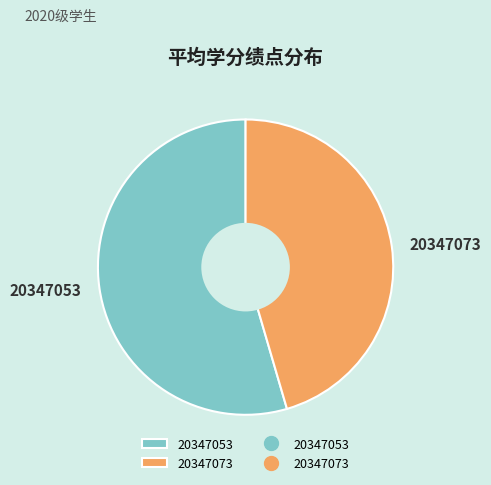

Is there any slice that represents more than half of the pie?

Yes